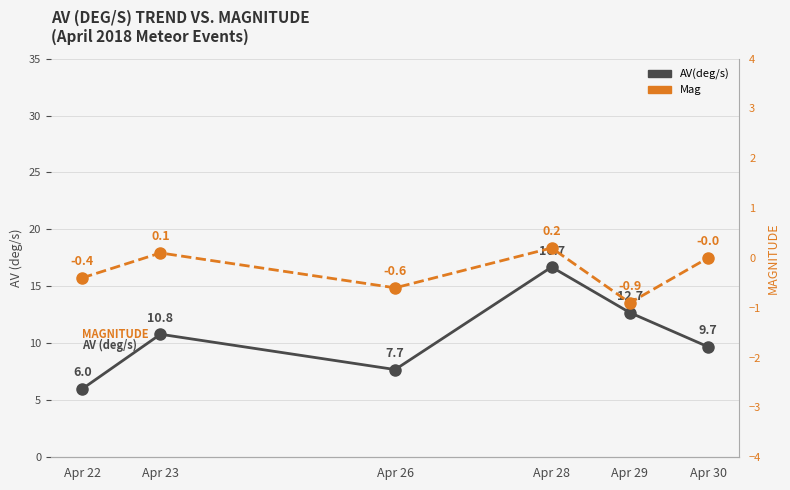

What is the sum of the AV(deg/s) values at Apr 23 and Apr 30?

20.5